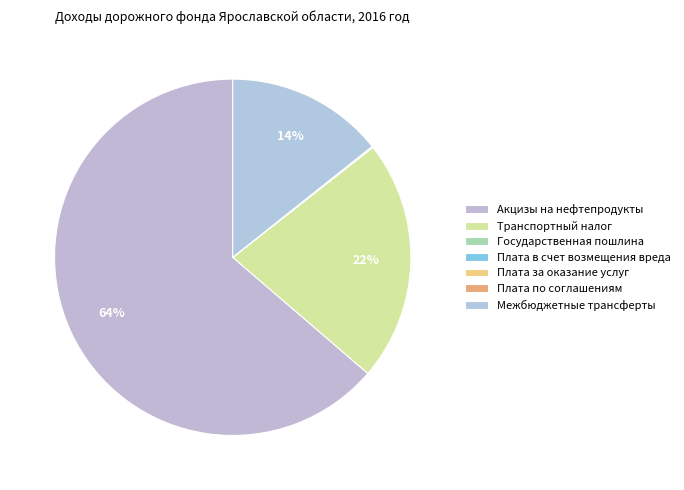

Do Плата за оказание услуг and Государственная пошлина together represent more than half of the pie?

No